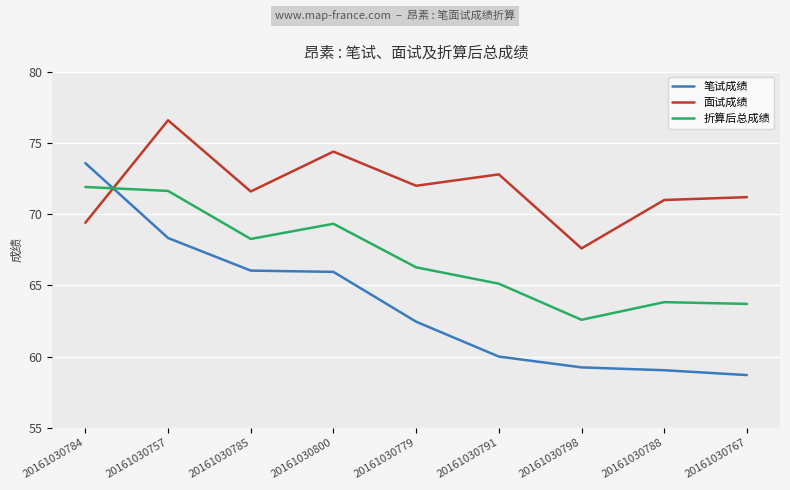

List the series in order of their overall mean, highest first.

面试成绩, 折算后总成绩, 笔试成绩